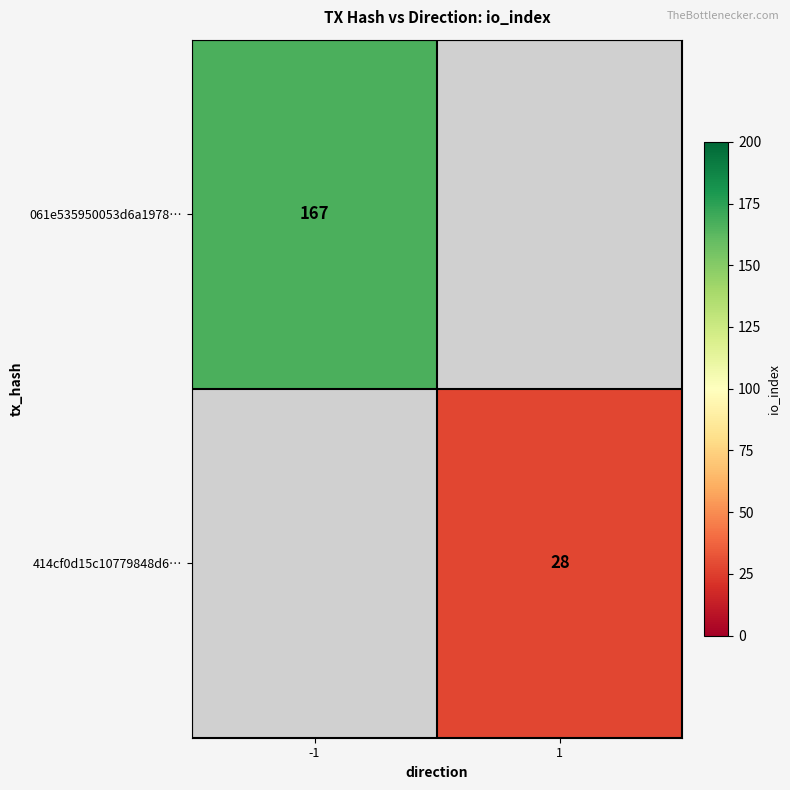

Is it true that 414cf0d15c10779848d6… equals 28 at 1?

True